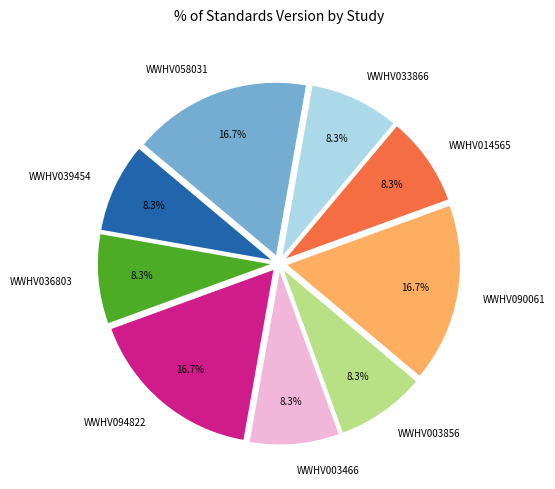

Which has a higher value, WWHV058031 or WWHV039454?

WWHV058031